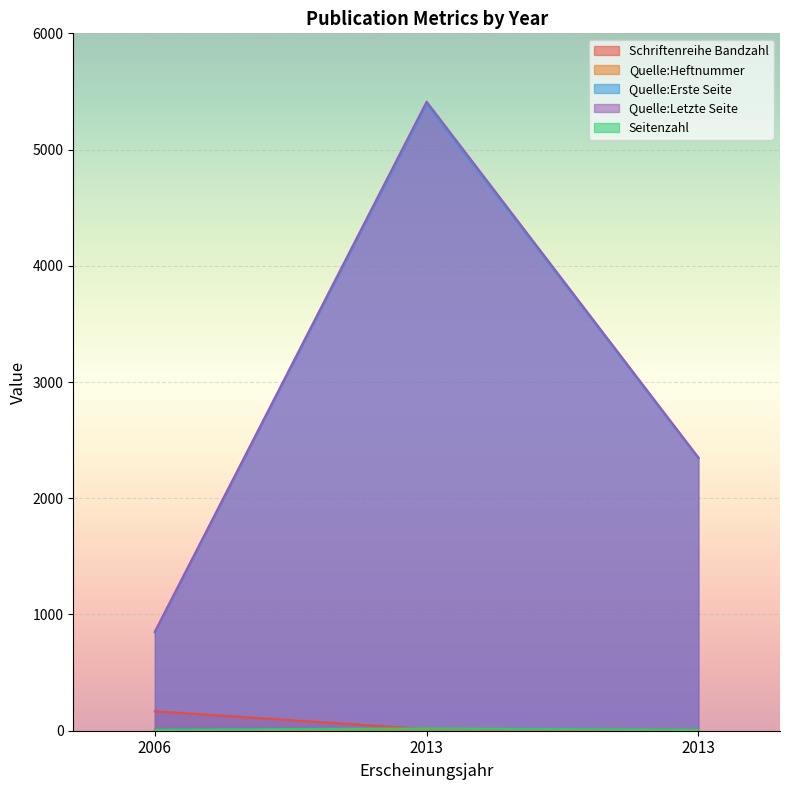

Count the Quelle:Erste Seite values in the range 845 to 5393.

3